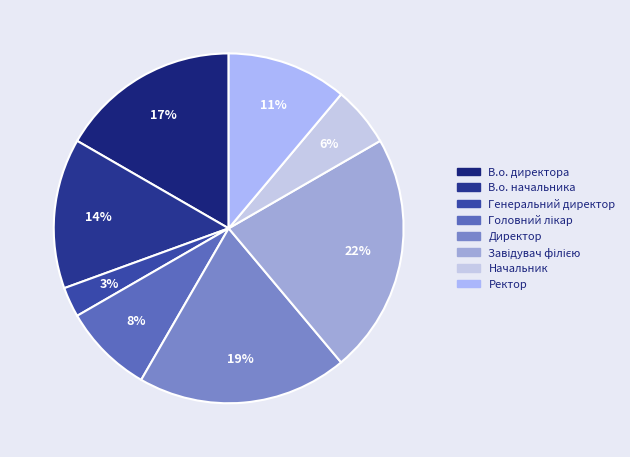

Does Завідувач філією account for over 50% of the chart?

No